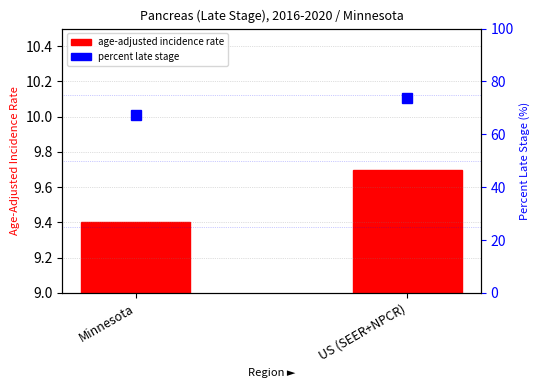

What position from the right is Minnesota?

2